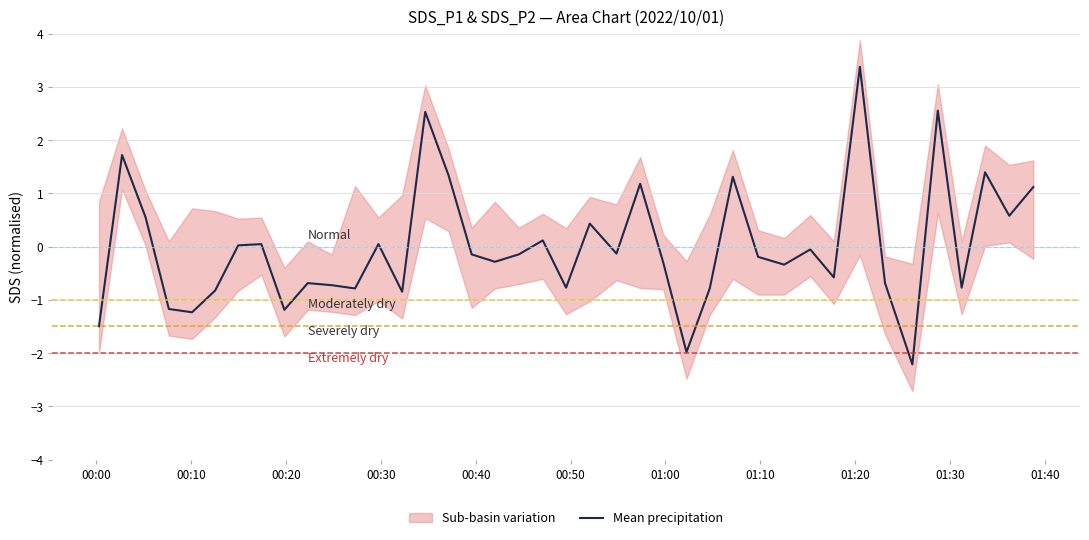

What is the highest value of the Mean precipitation series?

3.4